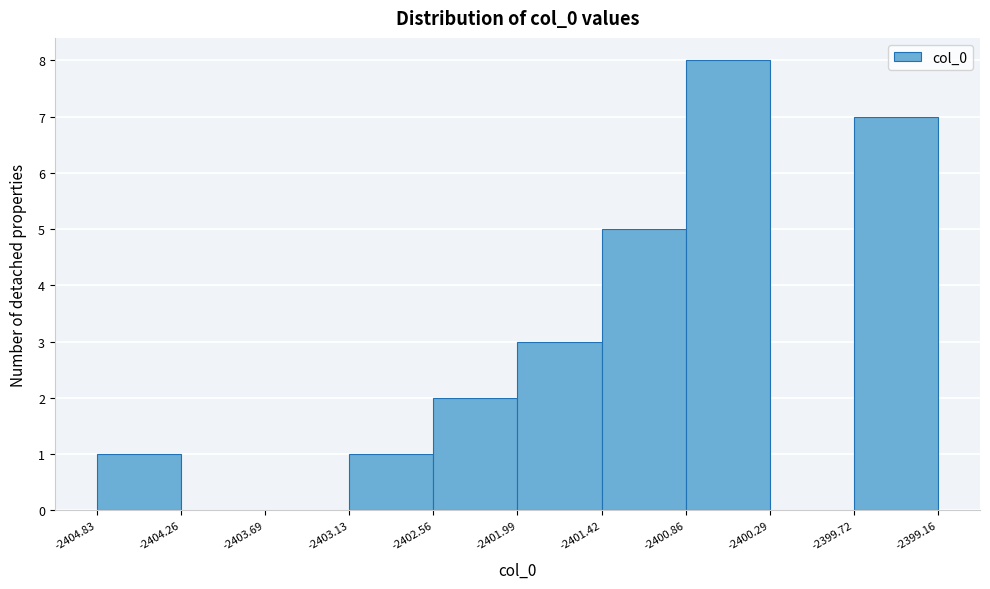

Reading left to right, transcribe this chart: for each bar, give the range it covers on the x-axis and its height. The values are not printed on the chart, so give them approximately, as read against the axis.

-2404.83 to -2404.26: 1
-2404.26 to -2403.69: 0
-2403.69 to -2403.13: 0
-2403.13 to -2402.56: 1
-2402.56 to -2401.99: 2
-2401.99 to -2401.42: 3
-2401.42 to -2400.86: 5
-2400.86 to -2400.29: 8
-2400.29 to -2399.72: 0
-2399.72 to -2399.16: 7